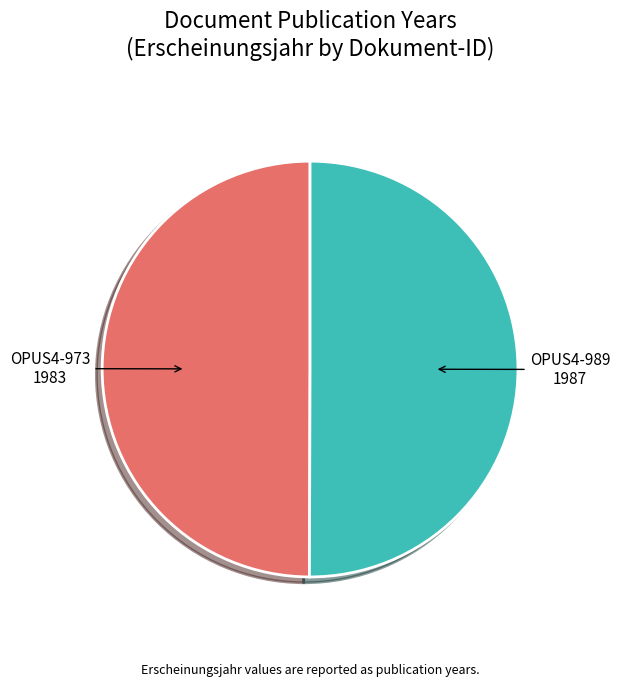

The OPUS4-989 slice represents 40% of the pie. True or false?

False